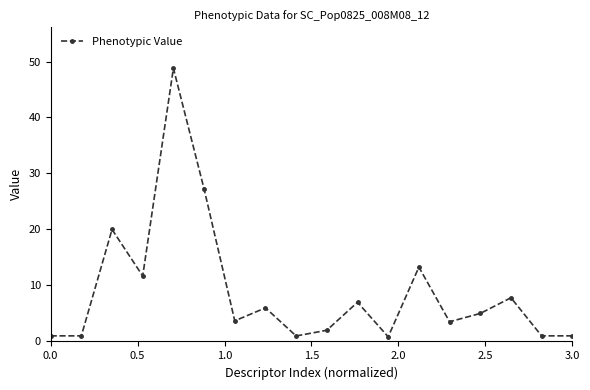

How many interior local peaks (higher than both neighbors) does the data have?

6